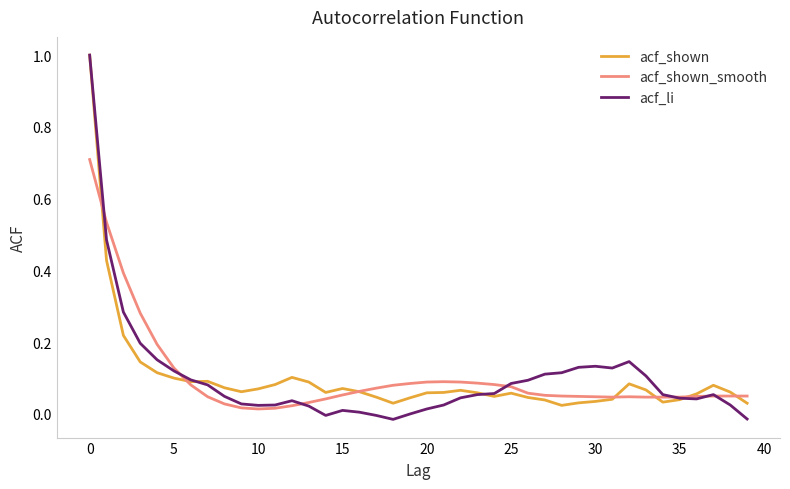

What is the maximum value shown in the chart?

1.0